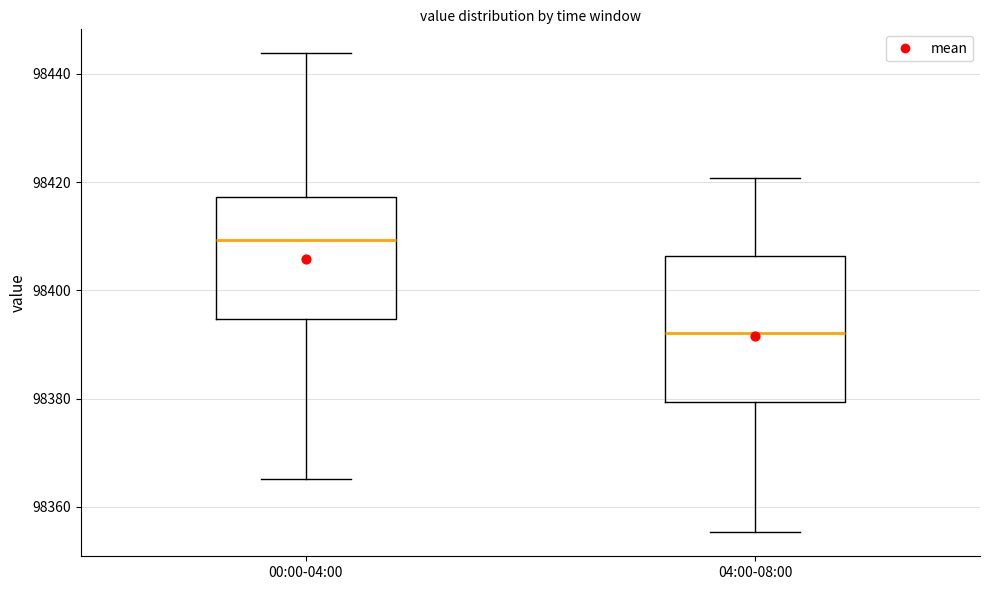

Reading left to right, transcribe this box plot: for each box, give where its median line is, the range the box spans, and where its two whiskers end, as read against the y-axis. The values are not printed on the chart, so give them approximately, as read against the axis.

00:00-04:00: median 98410, box 98394 to 98418, whiskers 98366 to 98444
04:00-08:00: median 98392, box 98380 to 98406, whiskers 98356 to 98420